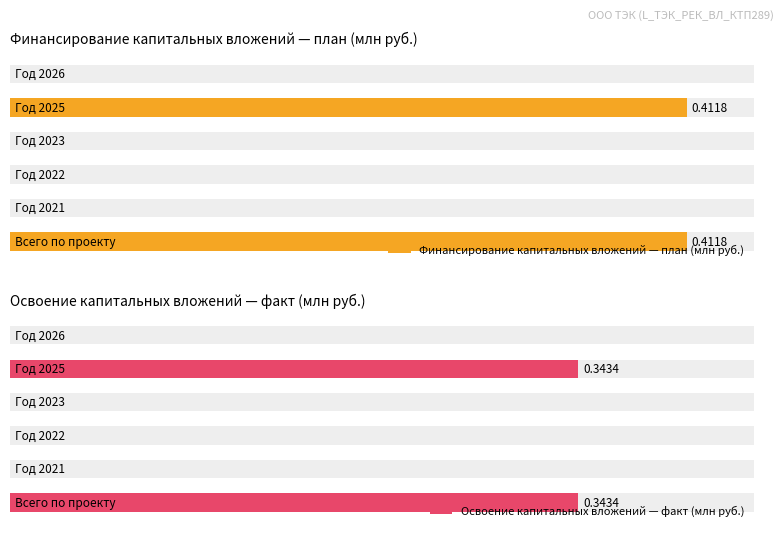

Count the number of categories in the chart.

6